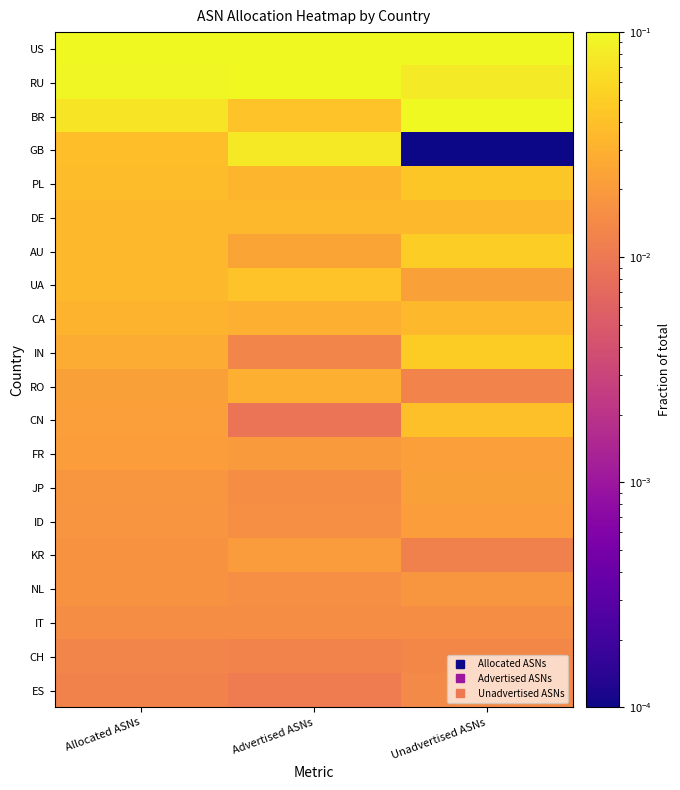

At Allocated ASNs, list the series in order from largest to smallest.

US, RU, BR, GB, PL, DE, AU, UA, CA, IN, RO, CN, FR, JP, ID, KR, NL, IT, CH, ES